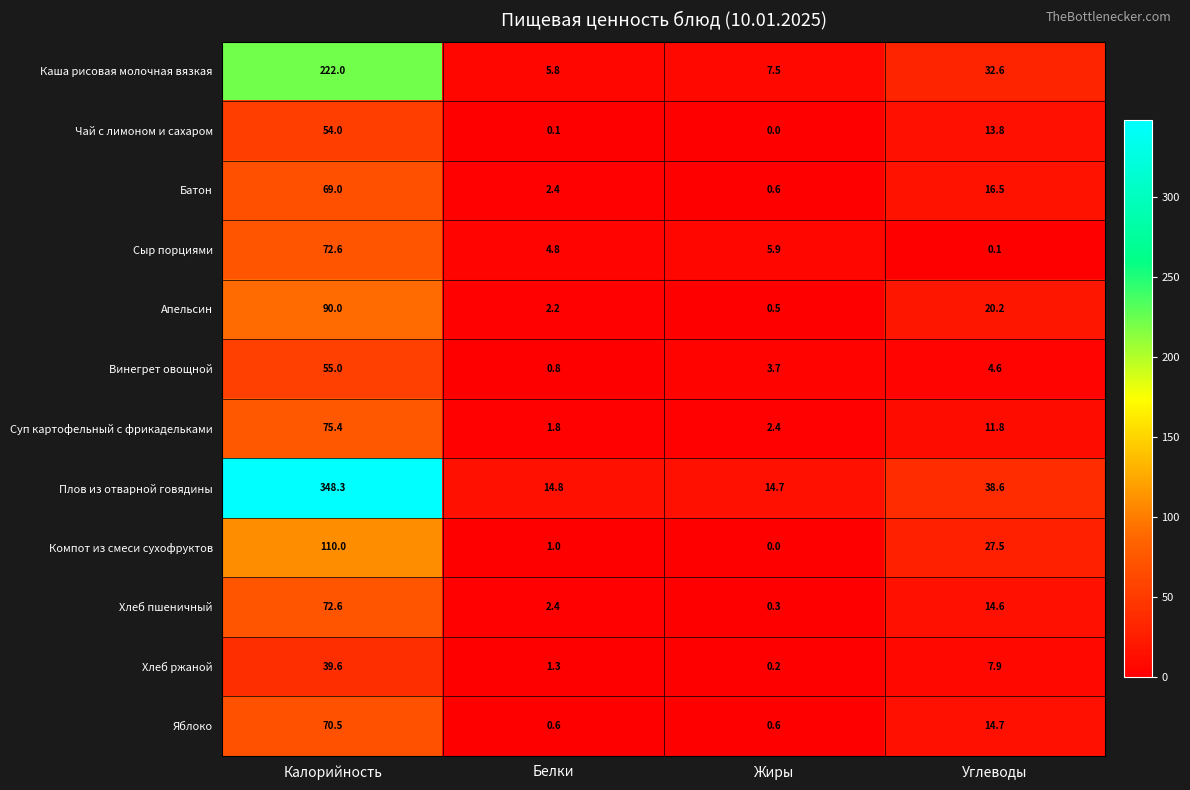

Between Белки and Углеводы, which series saw the biggest shift?

Каша рисовая молочная вязкая